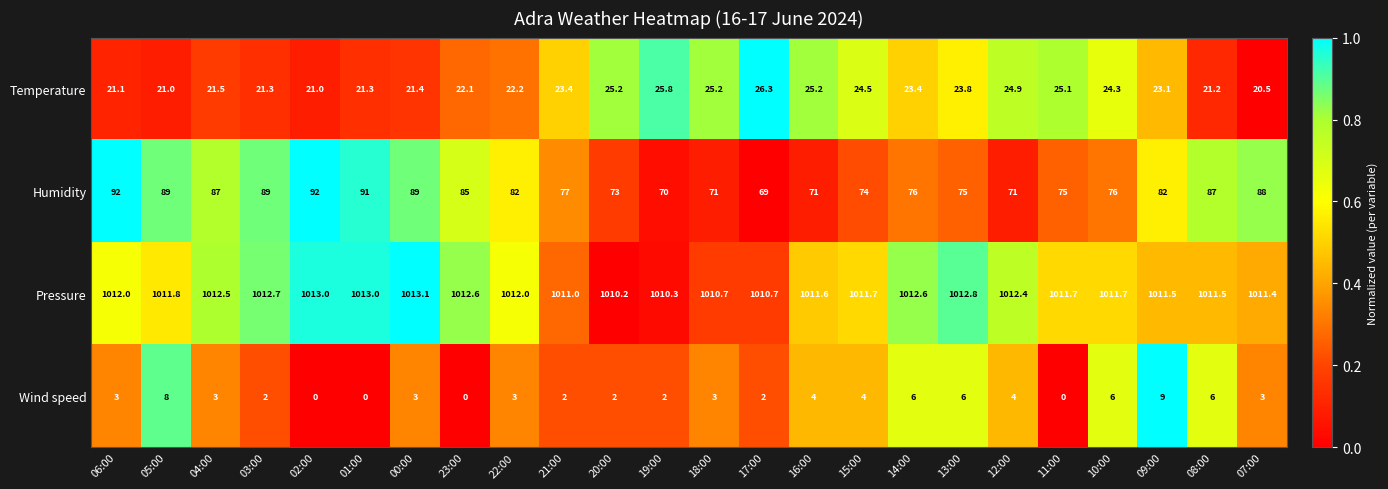

At 02:00, list the series in order from largest to smallest.

Pressure, Humidity, Temperature, Wind speed